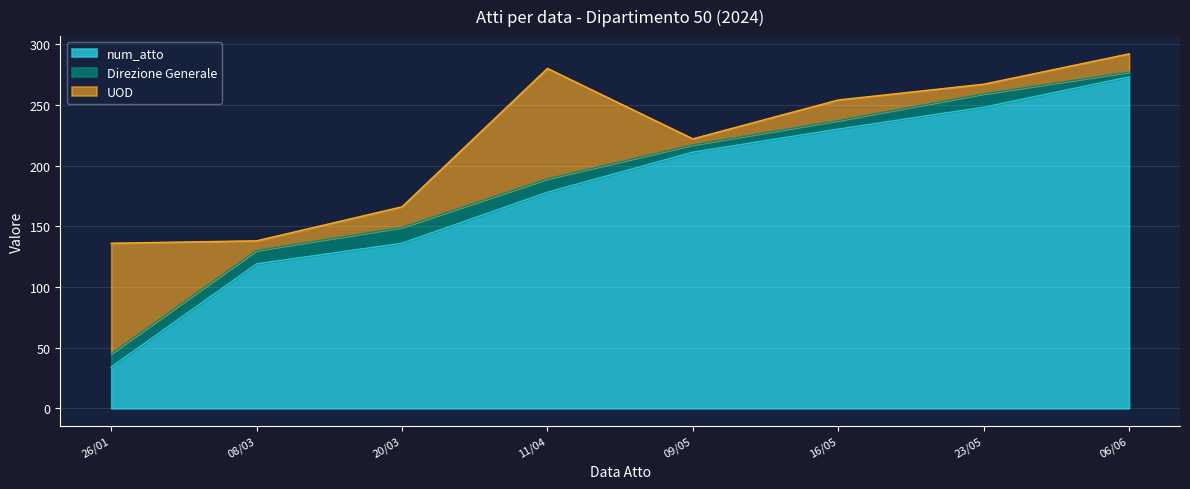

Between 06/06/2024 and 23/05/2024, which series saw the biggest shift?

num_atto